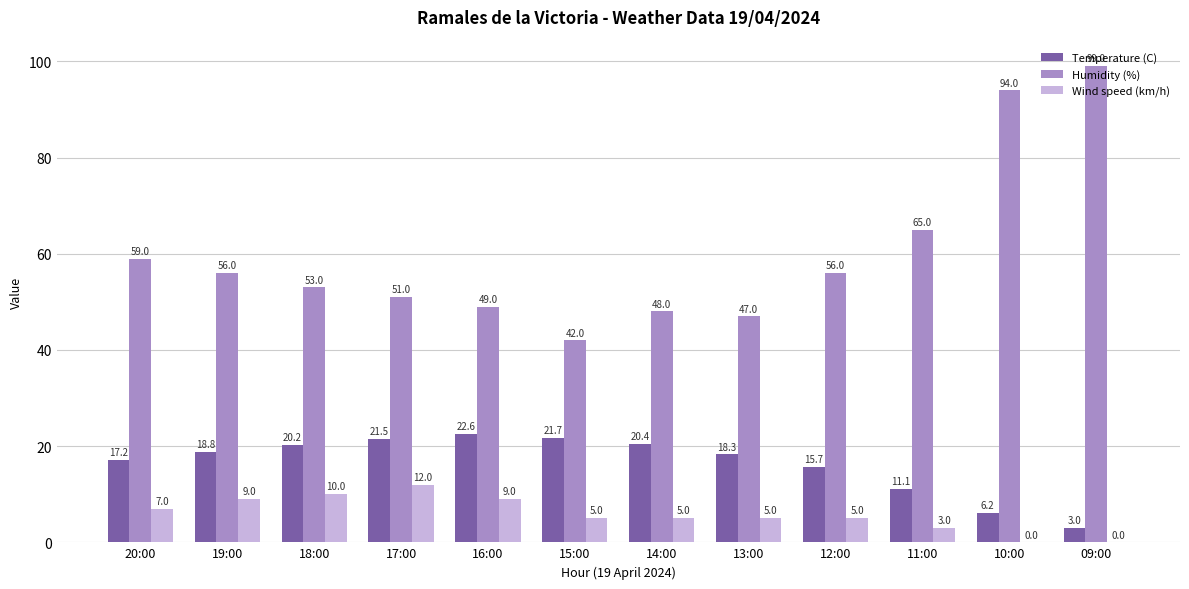

What is the sum of the Humidity (%) values at 20:00 and 10:00?

153.0